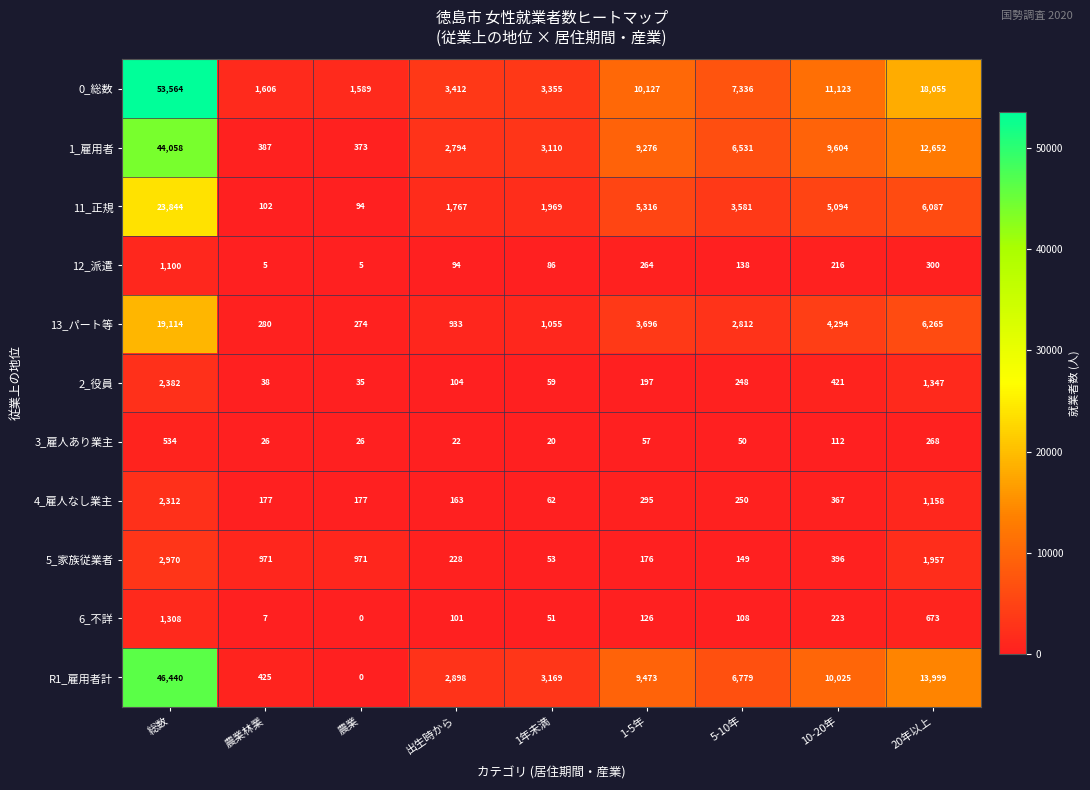

What is the average value of the 13_パート等 series?

4303